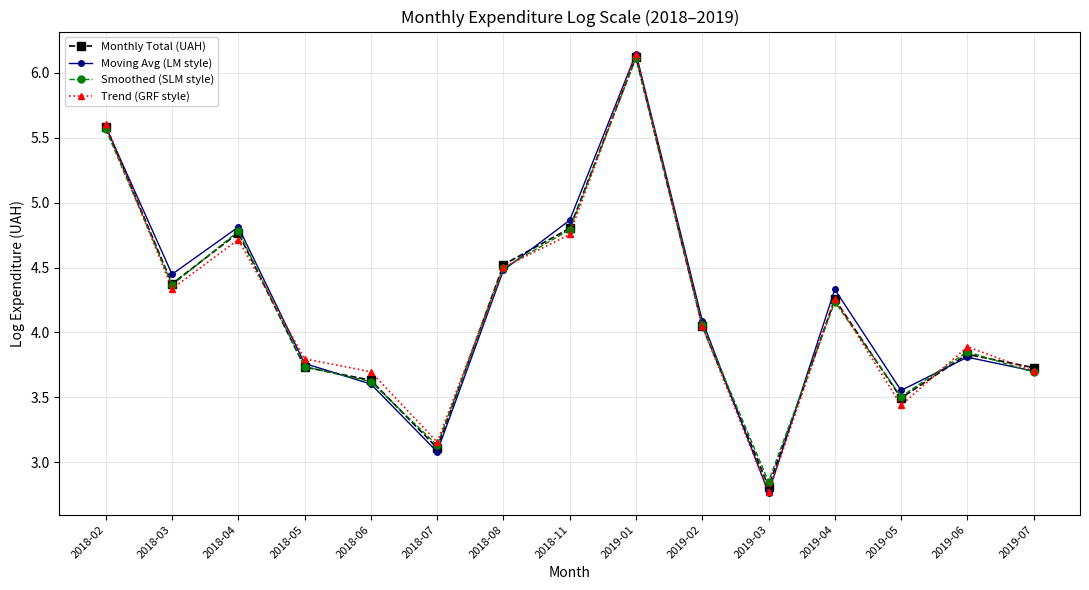

In Moving Avg (LM style), how many points are higher than both neighbors (excluding endpoints)?

4